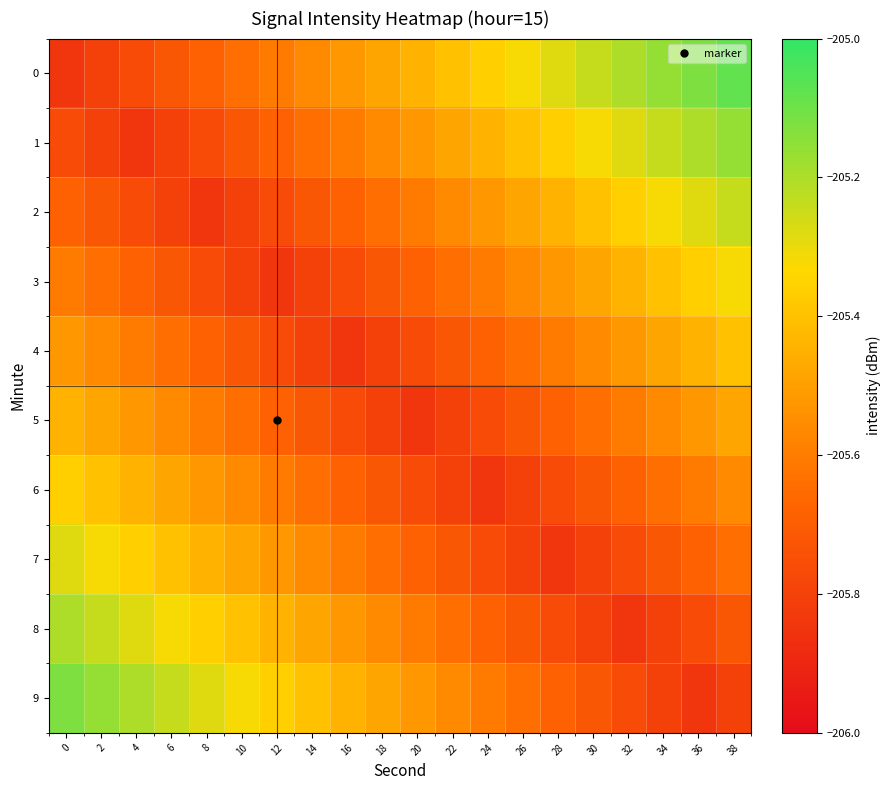

Reading left to right, what are all the values shown in this chart?

0: 0=-205.8	2=-205.8	4=-205.8	6=-205.7	8=-205.7	10=-205.6	12=-205.6	14=-205.6	16=-205.5	18=-205.5	20=-205.4	22=-205.4	24=-205.4	26=-205.3	28=-205.3	30=-205.2	32=-205.2	34=-205.2	36=-205.1	38=-205.1
1: 0=-205.8	2=-205.8	4=-205.8	6=-205.8	8=-205.8	10=-205.7	12=-205.7	14=-205.6	16=-205.6	18=-205.6	20=-205.5	22=-205.5	24=-205.4	26=-205.4	28=-205.4	30=-205.3	32=-205.3	34=-205.2	36=-205.2	38=-205.2
2: 0=-205.7	2=-205.7	4=-205.8	6=-205.8	8=-205.8	10=-205.8	12=-205.8	14=-205.7	16=-205.7	18=-205.6	20=-205.6	22=-205.6	24=-205.5	26=-205.5	28=-205.4	30=-205.4	32=-205.4	34=-205.3	36=-205.3	38=-205.2
3: 0=-205.6	2=-205.6	4=-205.7	6=-205.7	8=-205.8	10=-205.8	12=-205.8	14=-205.8	16=-205.8	18=-205.7	20=-205.7	22=-205.6	24=-205.6	26=-205.6	28=-205.5	30=-205.5	32=-205.4	34=-205.4	36=-205.4	38=-205.3
4: 0=-205.5	2=-205.6	4=-205.6	6=-205.6	8=-205.7	10=-205.7	12=-205.8	14=-205.8	16=-205.8	18=-205.8	20=-205.8	22=-205.7	24=-205.7	26=-205.6	28=-205.6	30=-205.6	32=-205.5	34=-205.5	36=-205.4	38=-205.4
5: 0=-205.4	2=-205.5	4=-205.5	6=-205.6	8=-205.6	10=-205.6	12=-205.7	14=-205.7	16=-205.8	18=-205.8	20=-205.8	22=-205.8	24=-205.8	26=-205.7	28=-205.7	30=-205.6	32=-205.6	34=-205.6	36=-205.5	38=-205.5
6: 0=-205.4	2=-205.4	4=-205.4	6=-205.5	8=-205.5	10=-205.6	12=-205.6	14=-205.6	16=-205.7	18=-205.7	20=-205.8	22=-205.8	24=-205.8	26=-205.8	28=-205.8	30=-205.7	32=-205.7	34=-205.6	36=-205.6	38=-205.6
7: 0=-205.3	2=-205.3	4=-205.4	6=-205.4	8=-205.4	10=-205.5	12=-205.5	14=-205.6	16=-205.6	18=-205.6	20=-205.7	22=-205.7	24=-205.8	26=-205.8	28=-205.8	30=-205.8	32=-205.8	34=-205.7	36=-205.7	38=-205.6
8: 0=-205.2	2=-205.2	4=-205.3	6=-205.3	8=-205.4	10=-205.4	12=-205.4	14=-205.5	16=-205.5	18=-205.6	20=-205.6	22=-205.6	24=-205.7	26=-205.7	28=-205.8	30=-205.8	32=-205.8	34=-205.8	36=-205.8	38=-205.7
9: 0=-205.1	2=-205.2	4=-205.2	6=-205.2	8=-205.3	10=-205.3	12=-205.4	14=-205.4	16=-205.4	18=-205.5	20=-205.5	22=-205.6	24=-205.6	26=-205.6	28=-205.7	30=-205.7	32=-205.8	34=-205.8	36=-205.8	38=-205.8